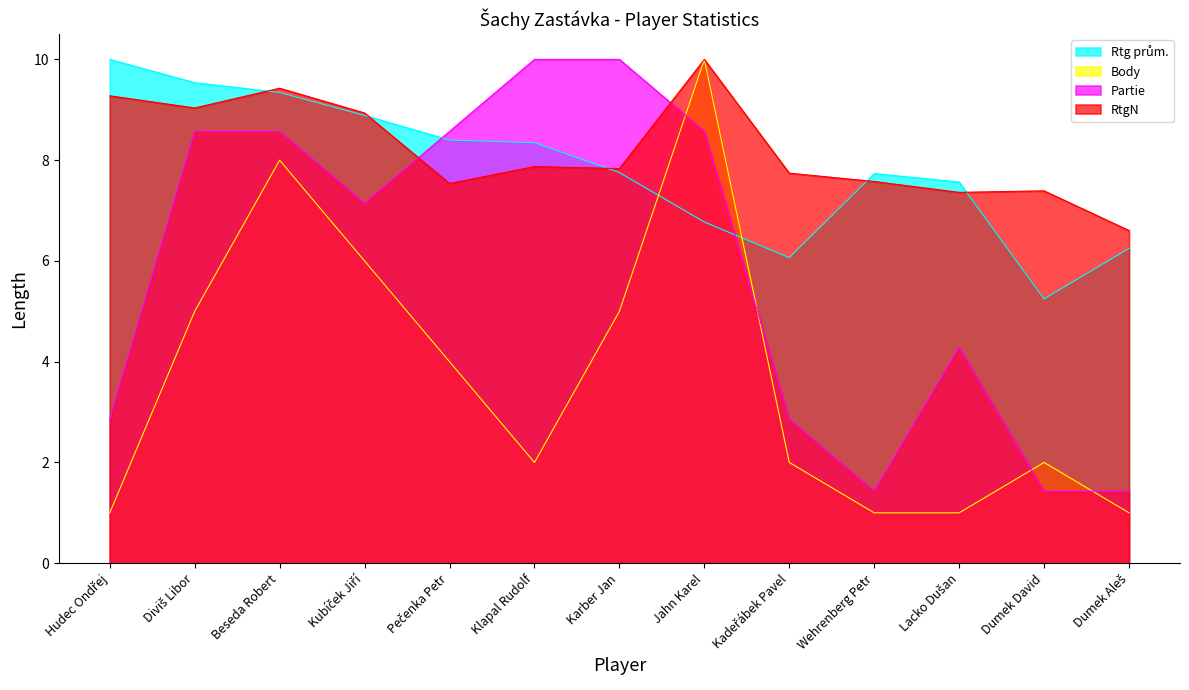

Which category has the highest value in the Partie series?

Klapal Rudolf